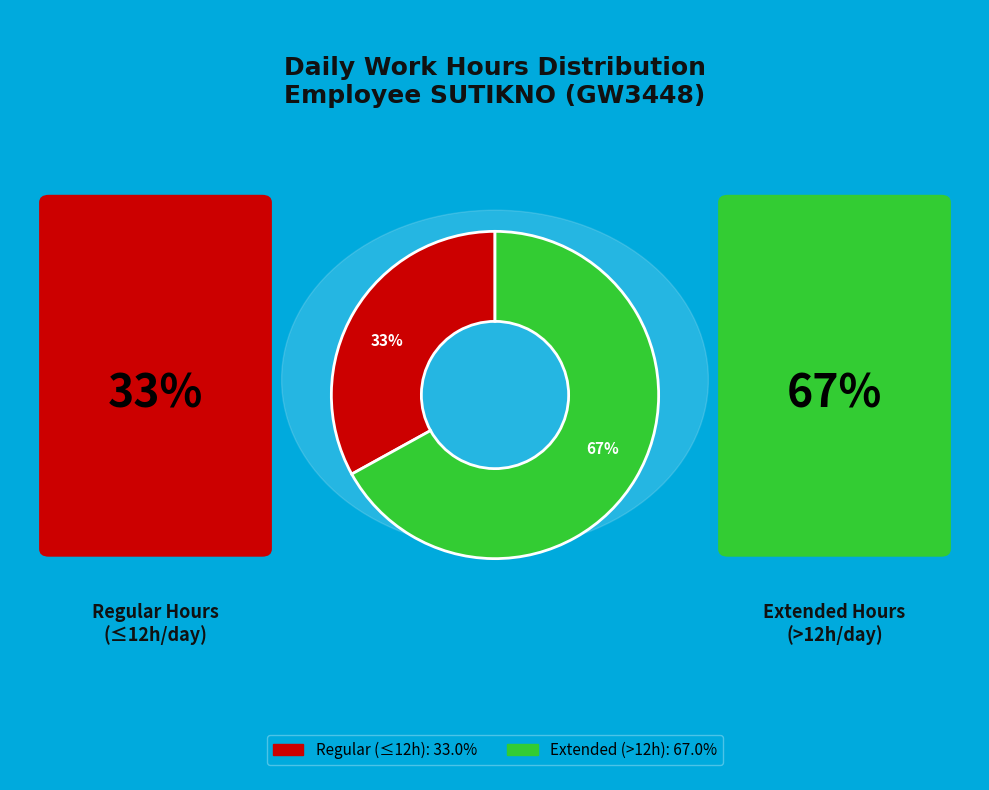

Which has a higher value, 67% or 33%?

67%